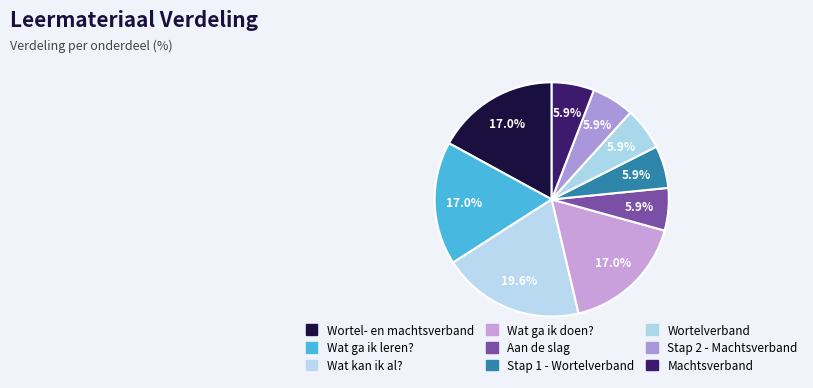

Is it true that Stap 2 - Machtsverband is 1% of the pie?

False